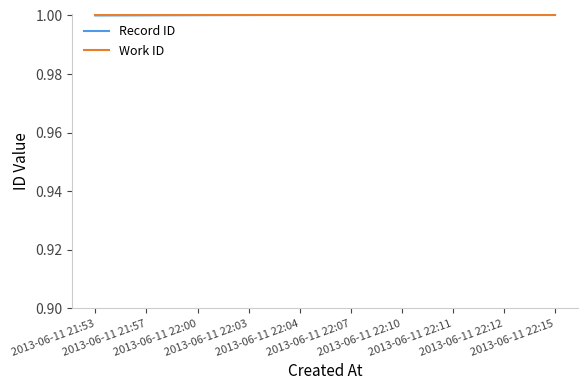

What is the smallest value displayed?

1.0